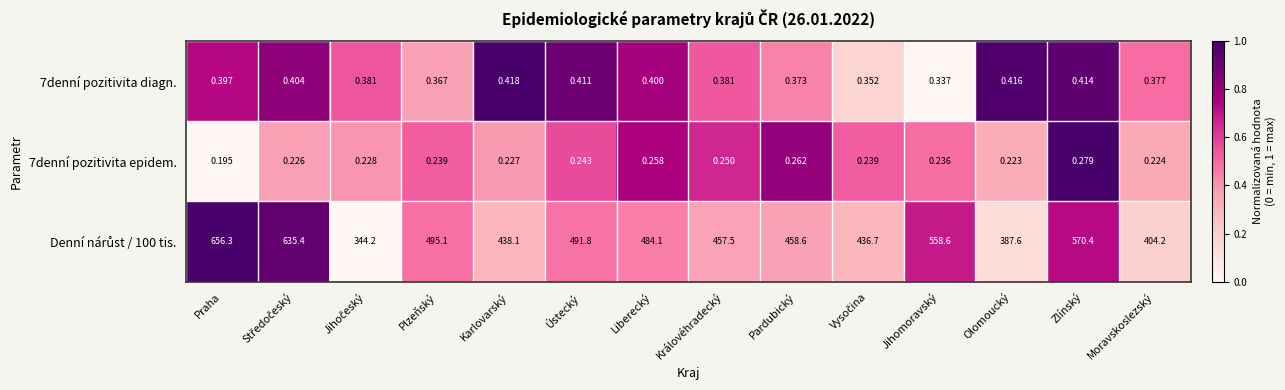

Is the value of 7denní pozitivita epidem. at Moravskoslezský greater than the value of 7denní pozitivita diagn. at Liberecký?

No